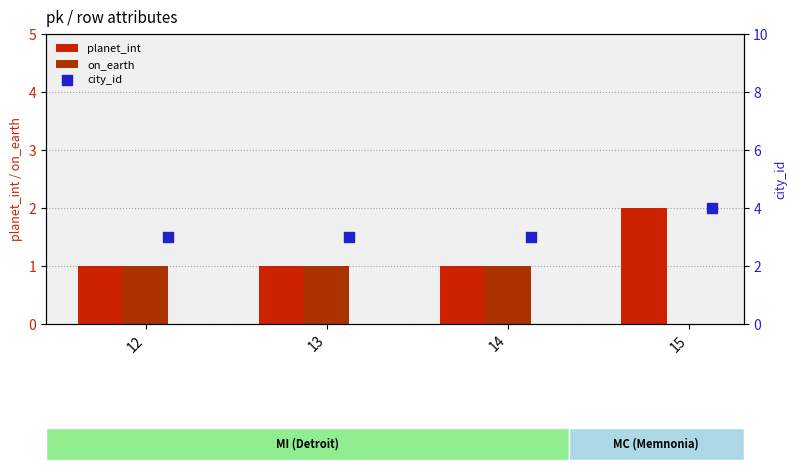

Which series has the largest total across all categories?

city_id